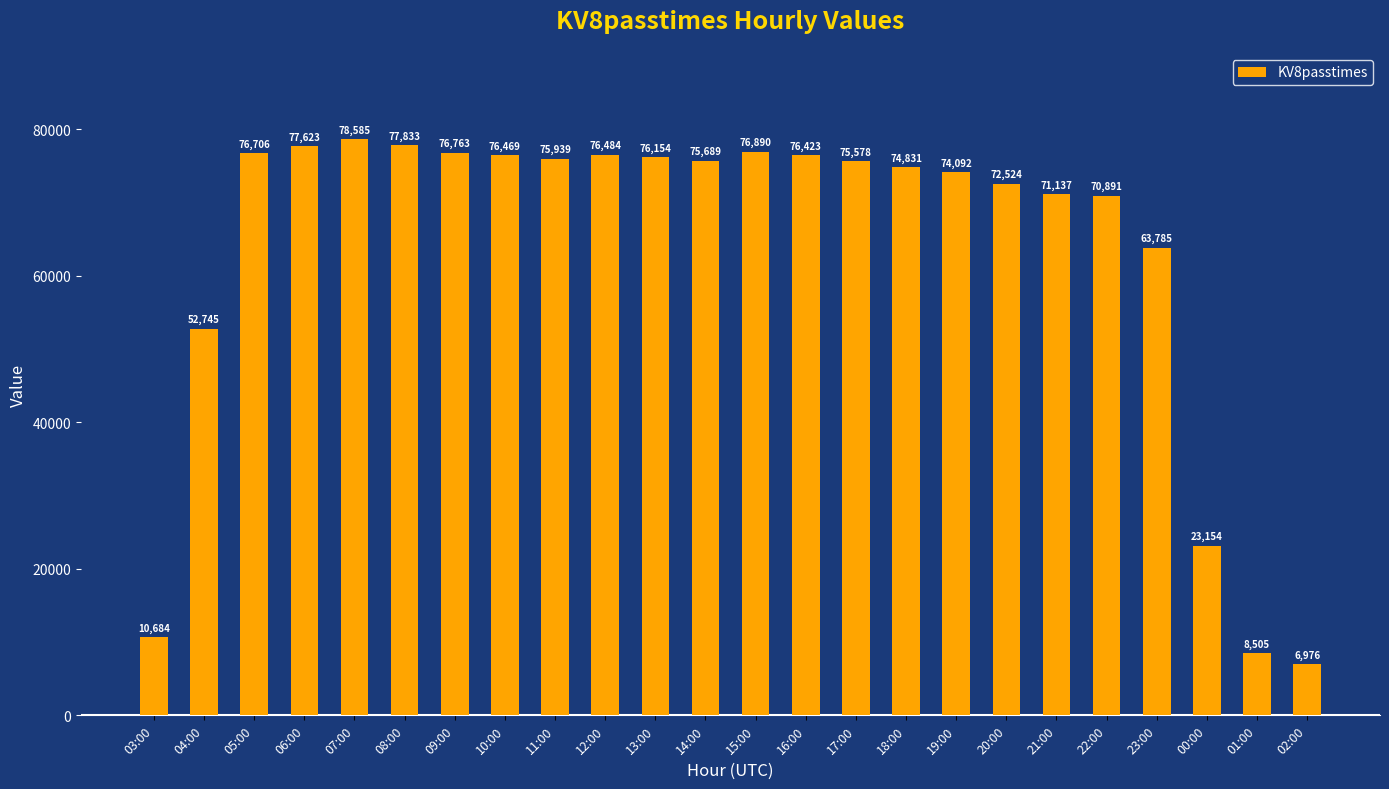

Reading left to right, transcribe all the data shown in this chart.

03:00=10684	04:00=52745	05:00=76706	06:00=77623	07:00=78585	08:00=77833	09:00=76763	10:00=76469	11:00=75939	12:00=76484	13:00=76154	14:00=75689	15:00=76890	16:00=76423	17:00=75578	18:00=74831	19:00=74092	20:00=72524	21:00=71137	22:00=70891	23:00=63785	00:00=23154	01:00=8505	02:00=6976